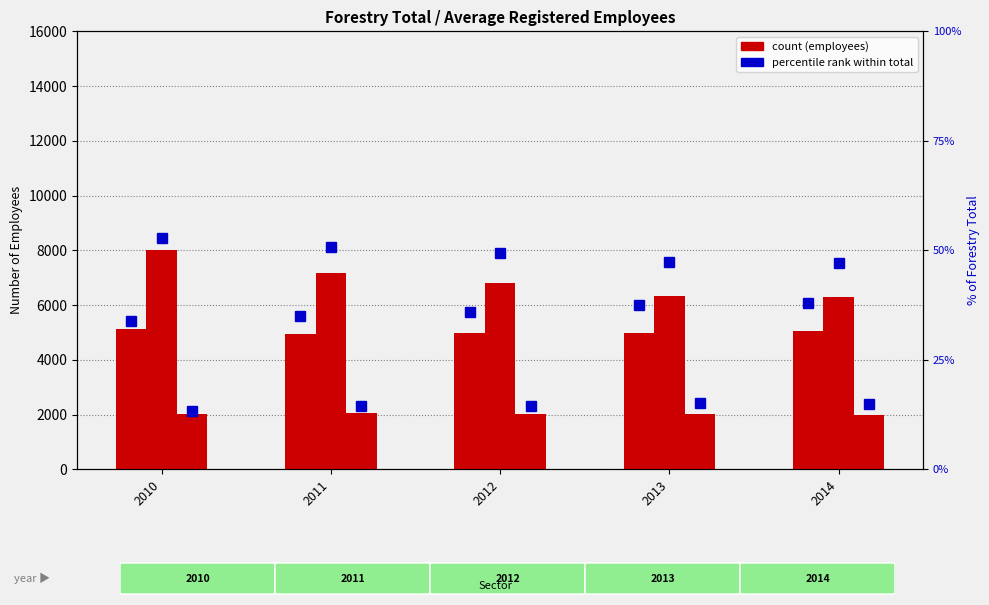

How many data points in Private are above 6823?

2